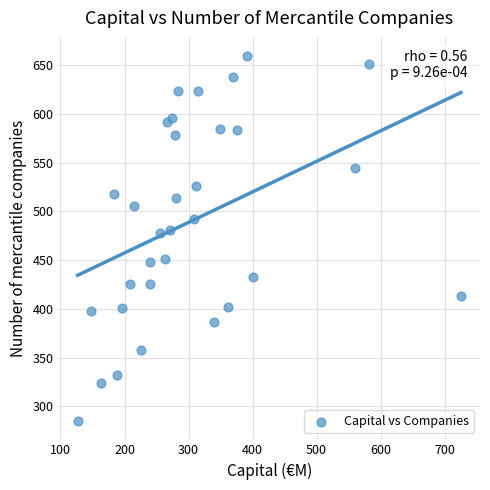

What is the range of Y values (max minus min)?

374